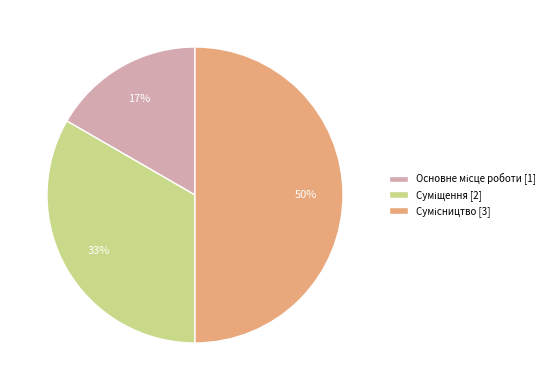

To the nearest percent, what is the difference between the largest and smallest slice percentages?

33%